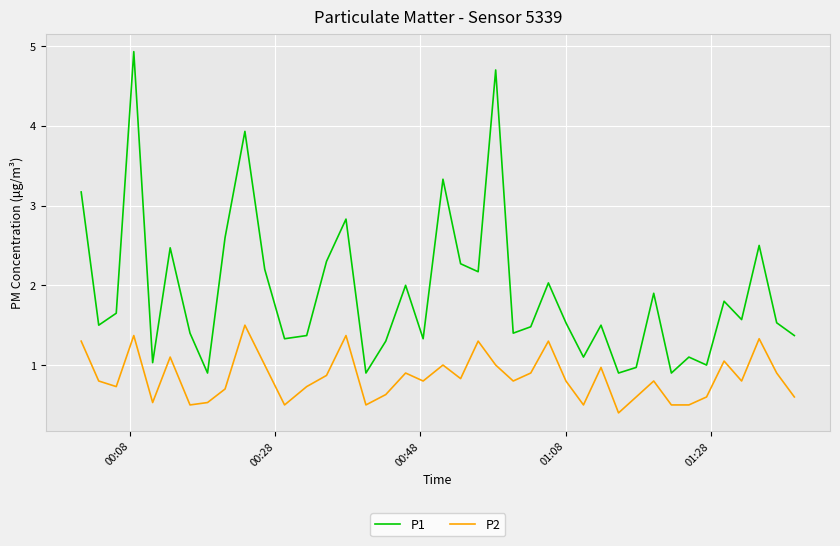

Which series has the largest total across all categories?

P1